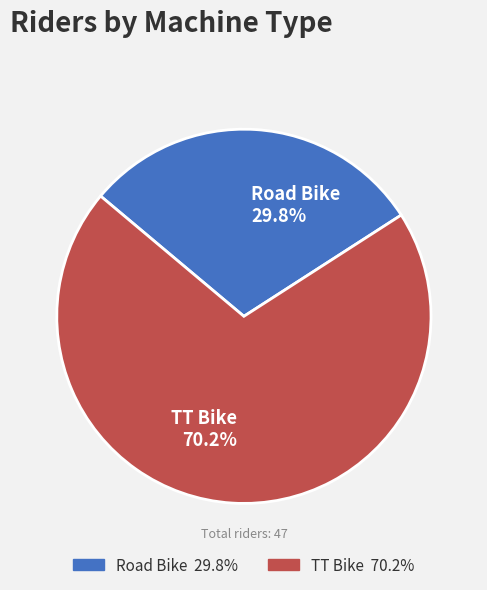

Is the sum of Road Bike and TT Bike greater than half?

Yes